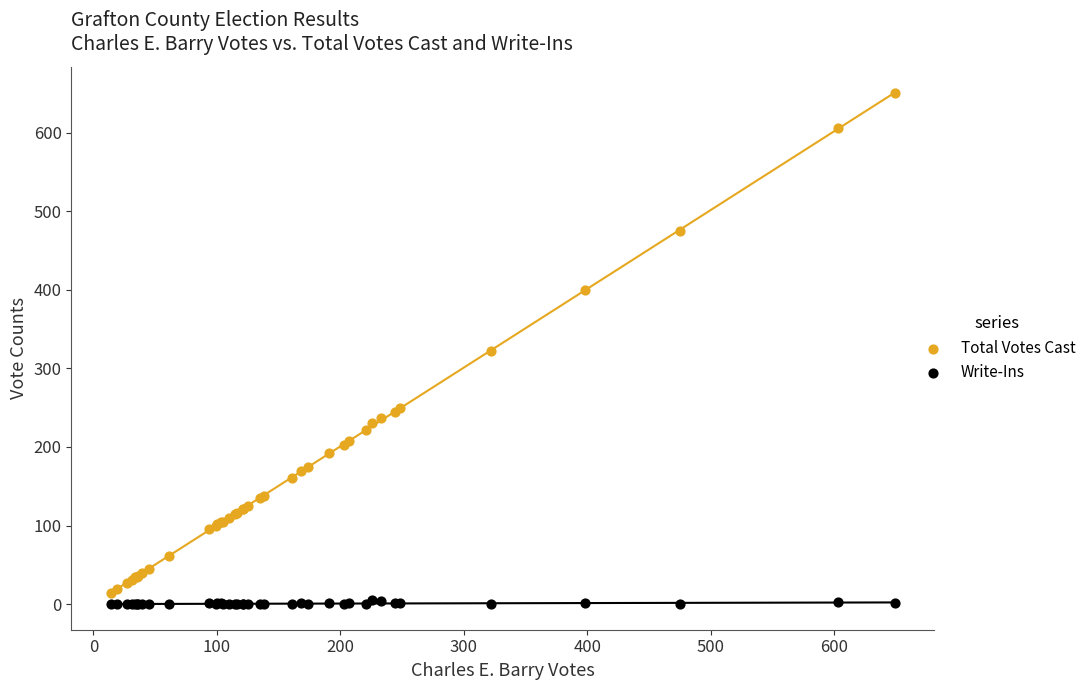

What are all the series names shown in the legend?

Total Votes Cast, Write-Ins